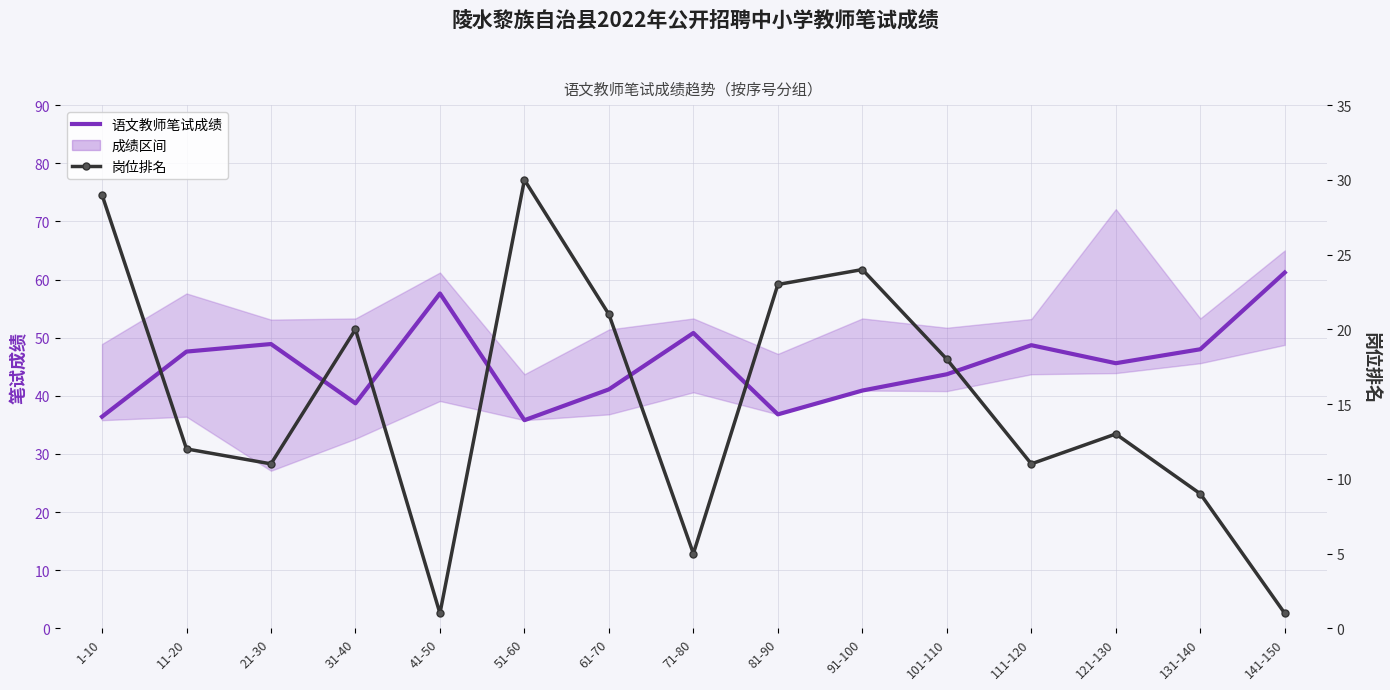

What is the label of the 2nd point from the right?

131-140